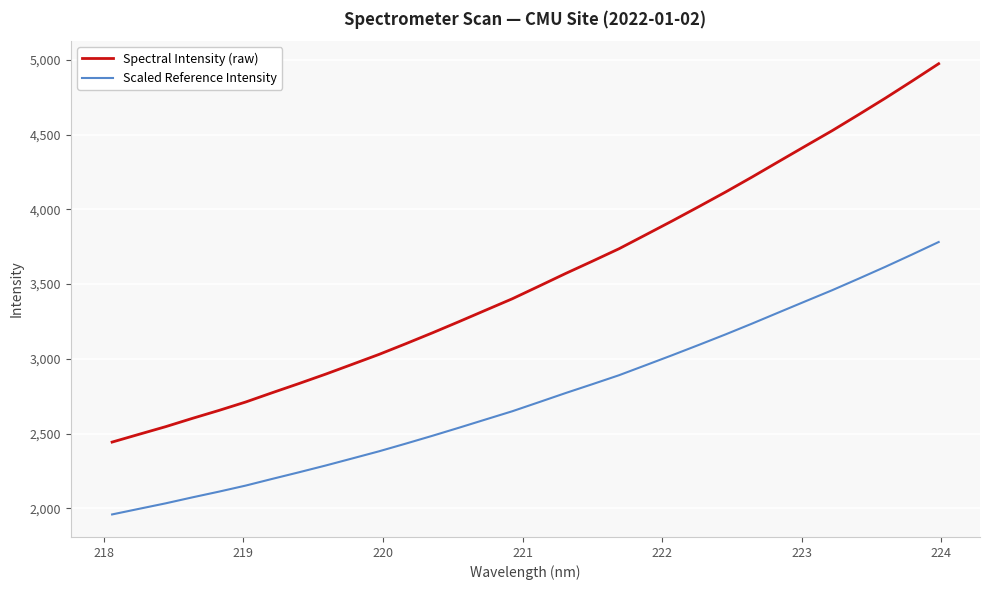

Which series has the largest total across all categories?

Spectral Intensity (raw)